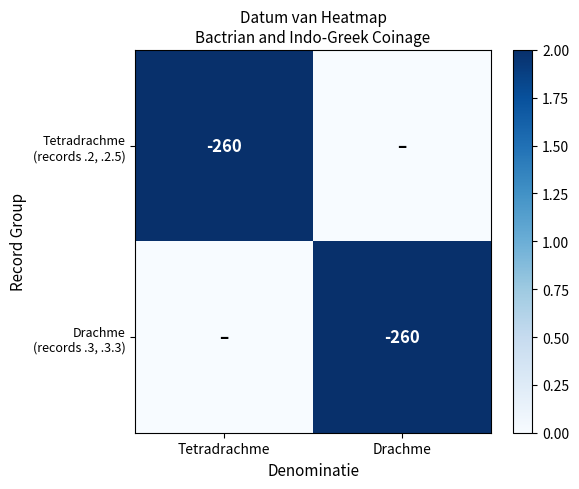

How many distinct data groups are displayed?

2